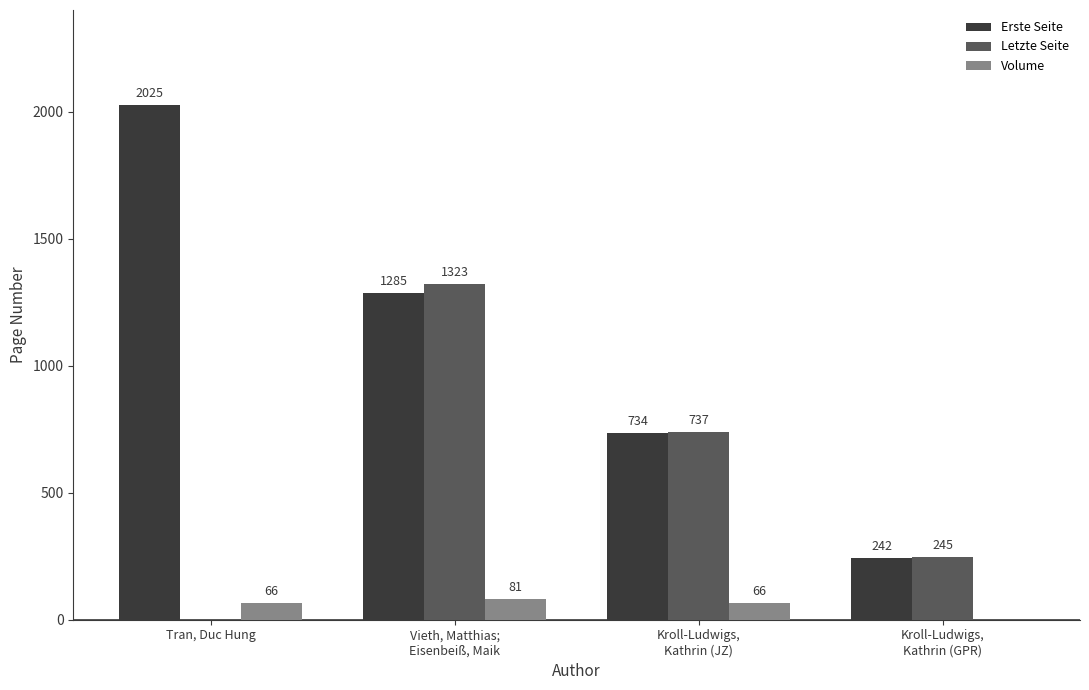

At which category is the sum across all series the highest?

Vieth, Matthias;
Eisenbeiß, Maik